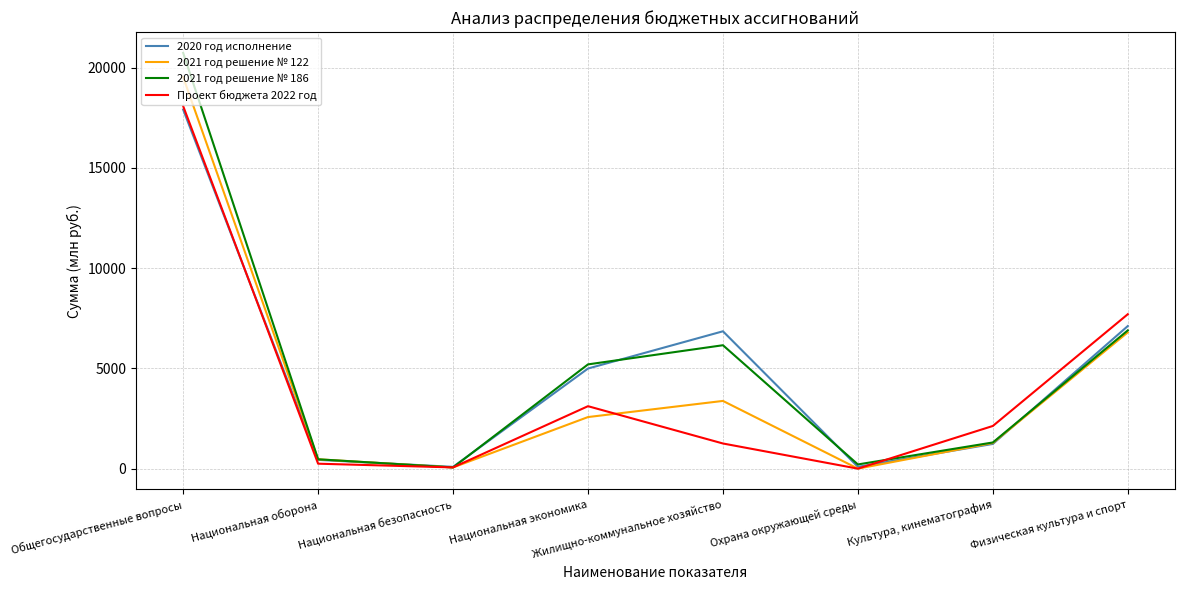

Which series has the largest range (max minus min)?

2021 год решение № 186